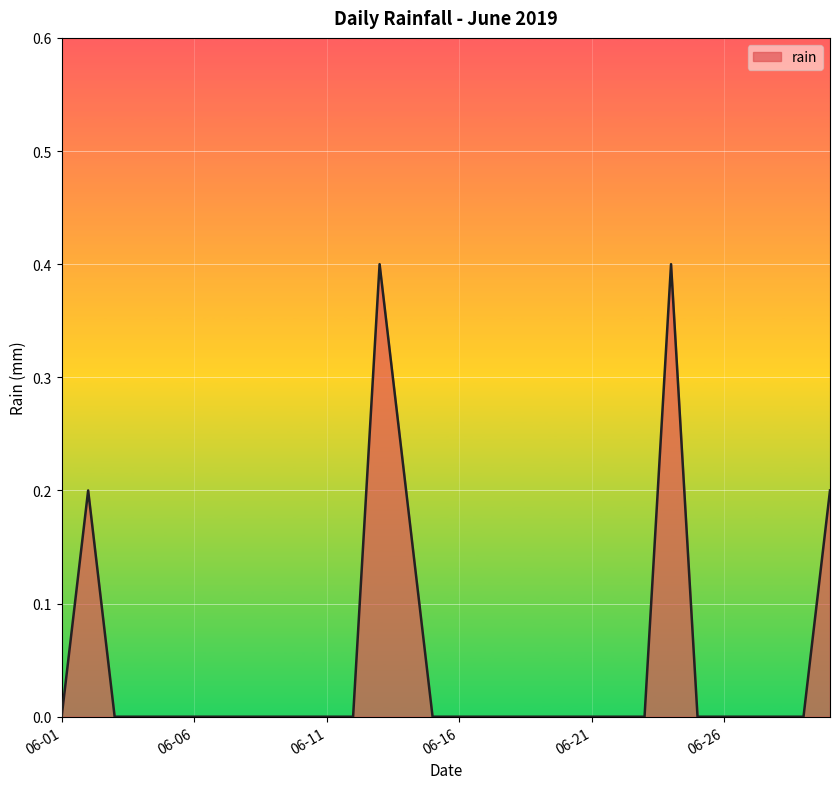

What is the maximum value shown in the chart?

0.4